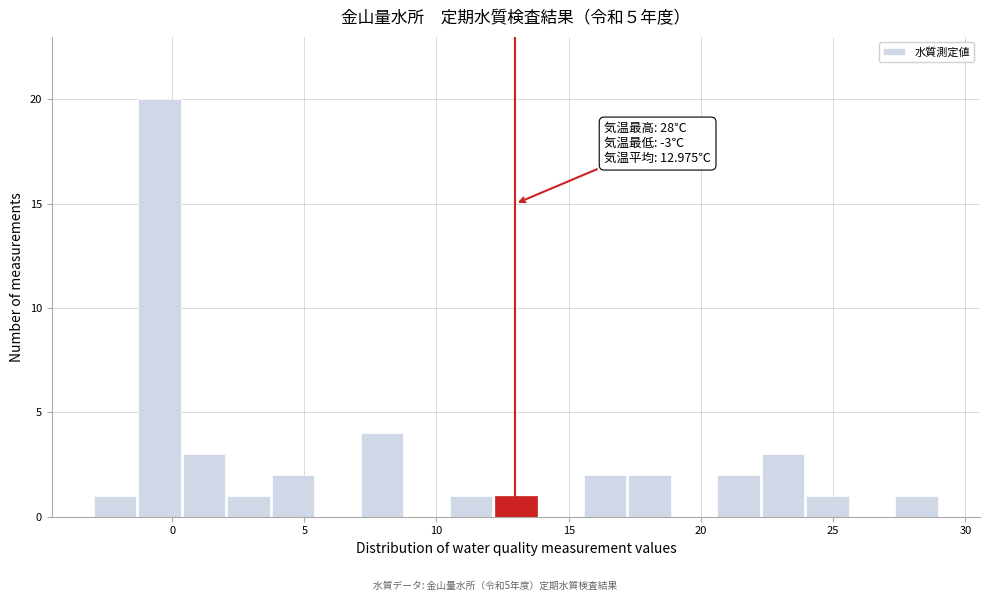

Read against the x-axis, roughly where is the centre of the tallest bar?

-0.5